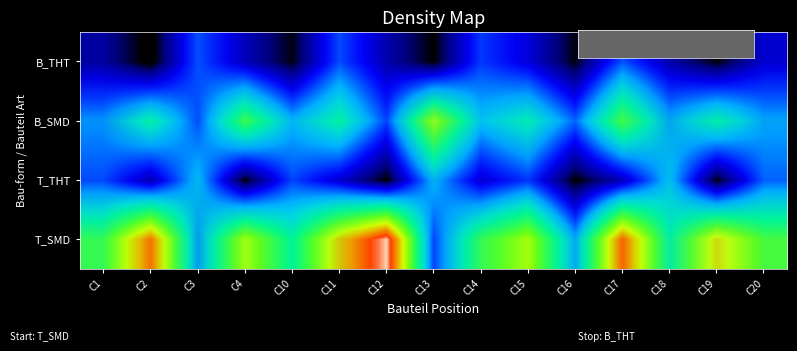

List the labels in order of T_SMD value, smallest first.

C13, C3, C16, C10, C14, C18, C4, C1, C15, C20, C19, C11, C17, C2, C12